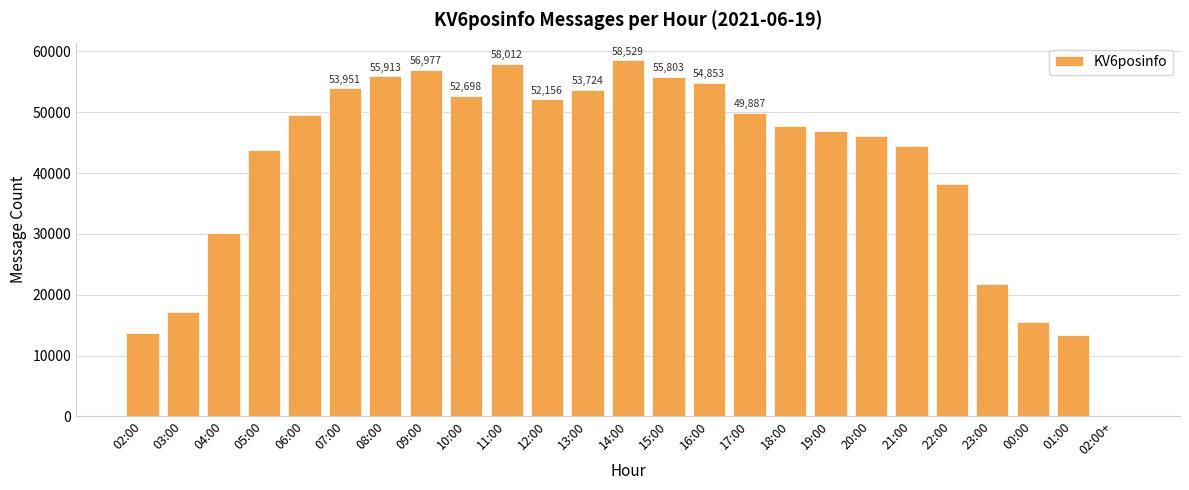

The chart shows a value of 70411 at 20:00. True or false?

False